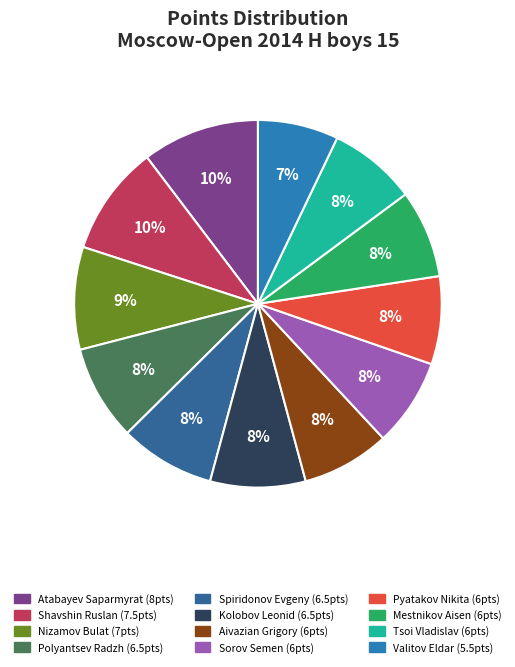

To the nearest percent, what is the difference between the largest and smallest slice percentages?

3%